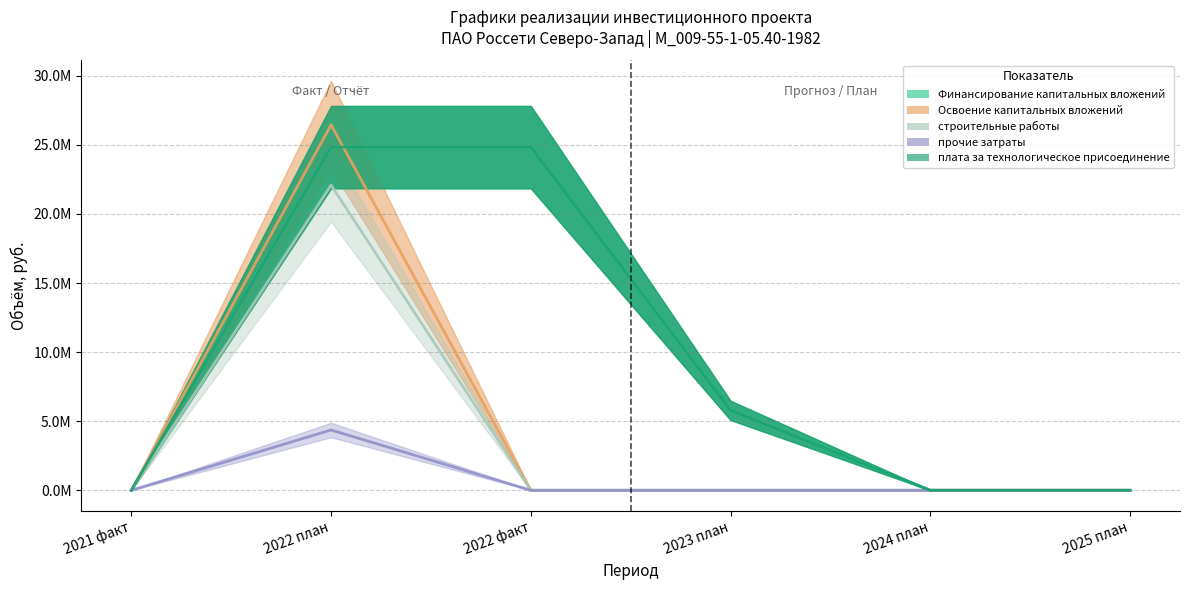

What is the spread (max minus min) of values at 2023 план?

5783253